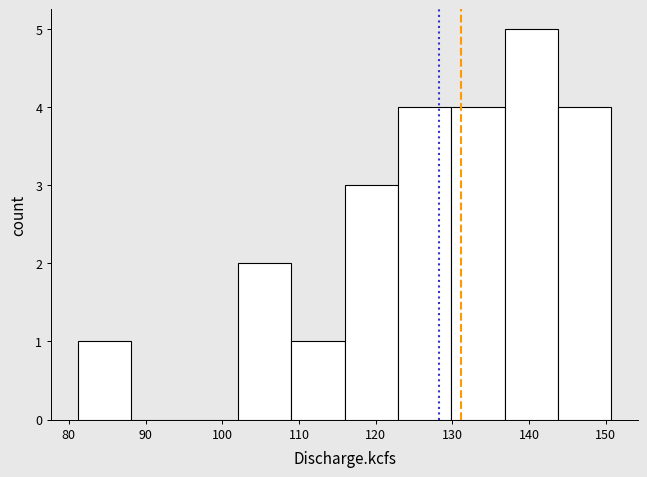

Over which range of the x-axis is the bar tallest?

137 to 144